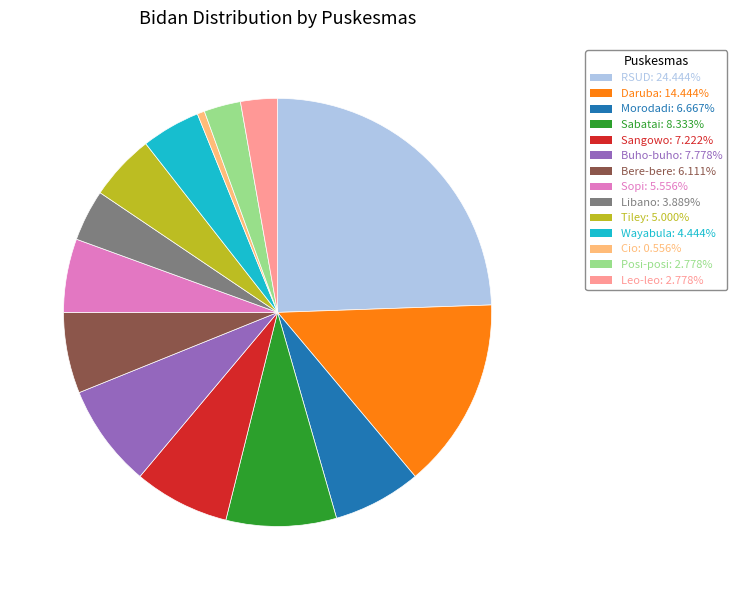

Approximately how many times larger is the value at Daruba compared to Sangowo?

2.0